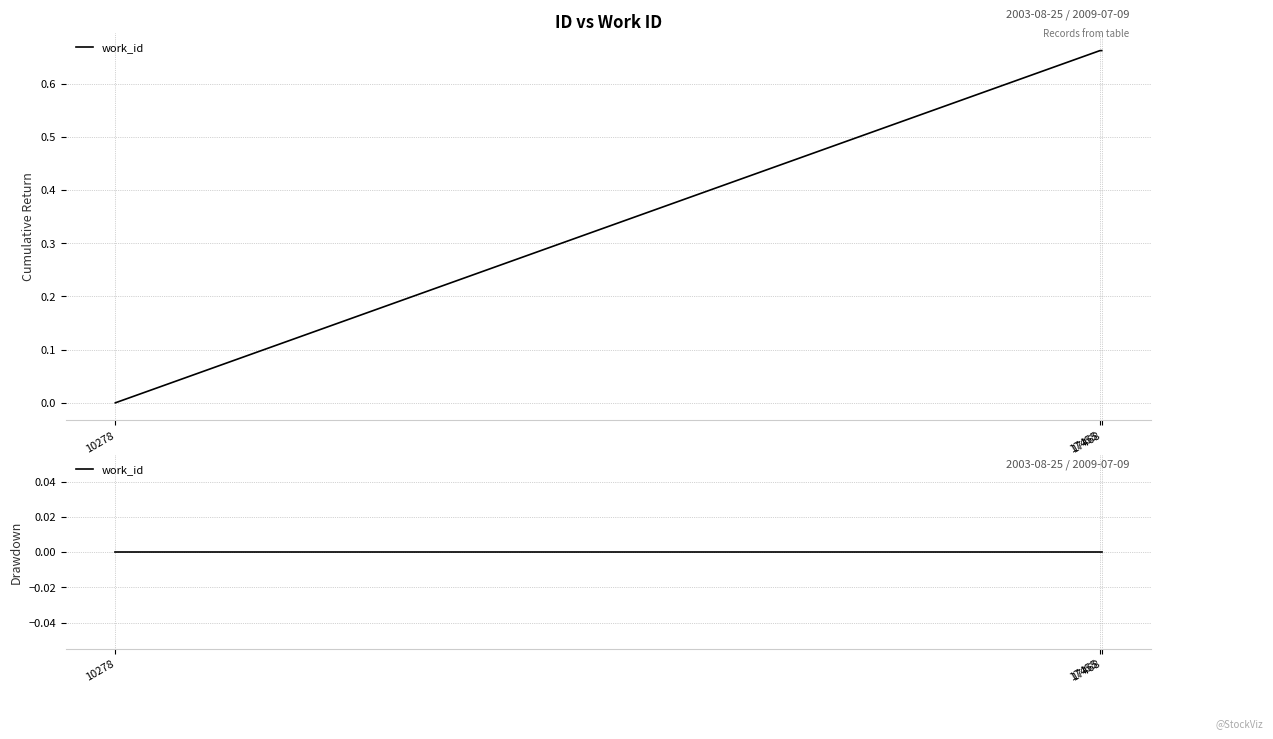

What is the average value?

0.4